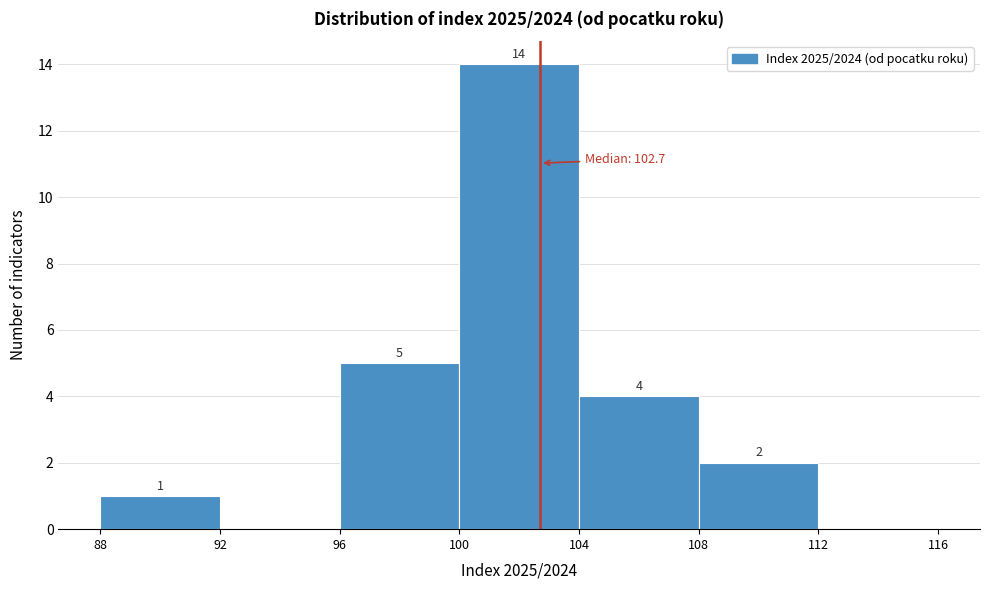

Over which range of the x-axis is the bar tallest?

100 to 104